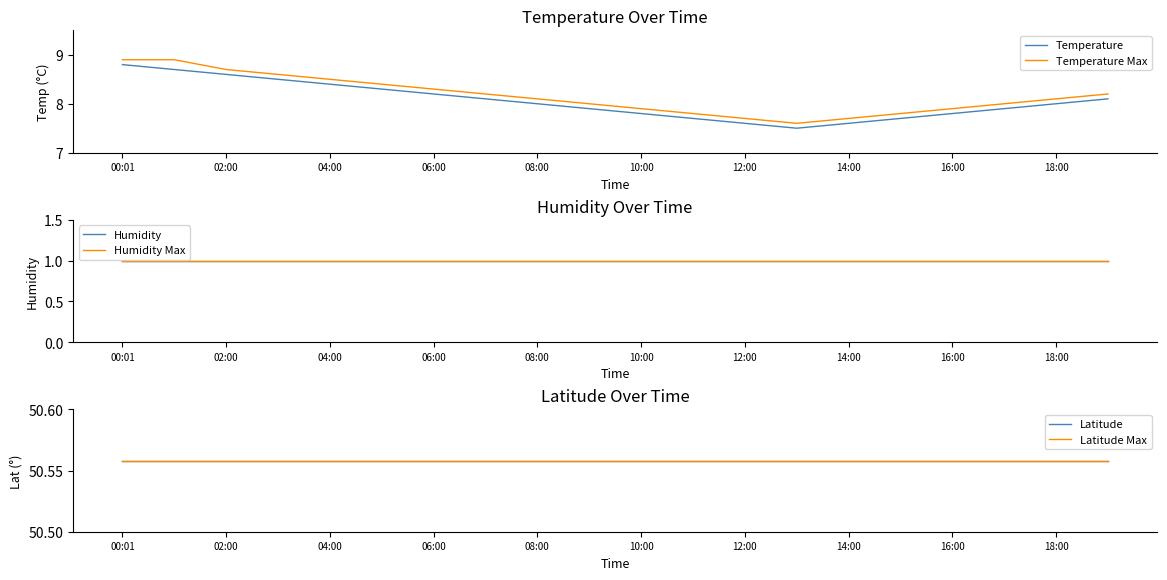

How many interior local valleys does the Temperature Max series have?

1